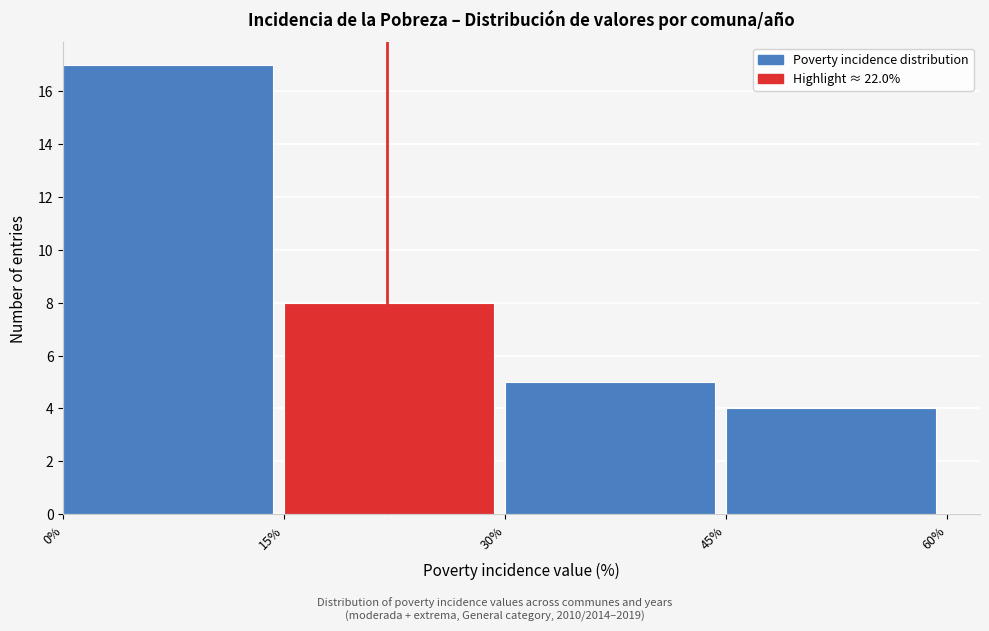

What is the height of the bar covering 45% to 60% on the x-axis? The values are not printed on the chart, so give them approximately, as read against the axis.

4